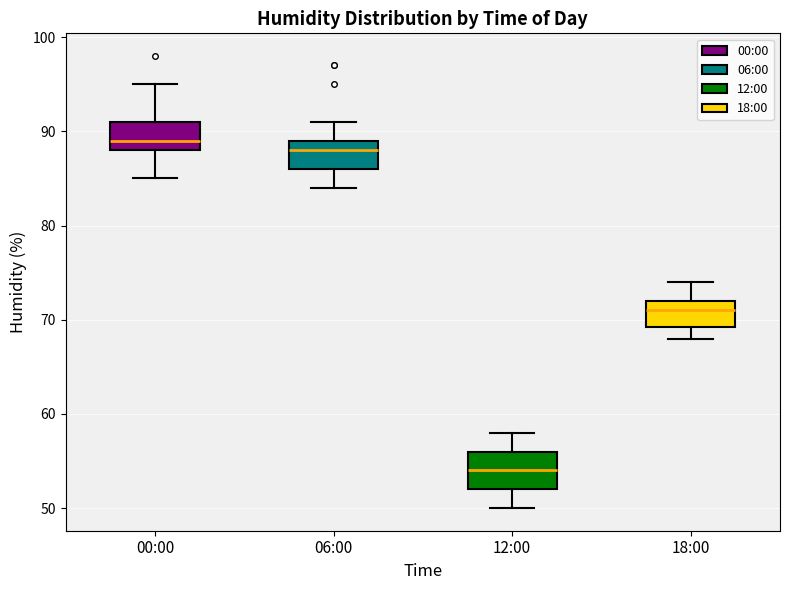

Reading left to right, transcribe this box plot: for each box, give where its median line is, the range the box spans, and where its two whiskers end, as read against the y-axis. The values are not printed on the chart, so give them approximately, as read against the axis.

00:00: median 89, box 88 to 91, whiskers 85 to 95
06:00: median 88, box 86 to 89, whiskers 84 to 91
12:00: median 54, box 52 to 56, whiskers 50 to 58
18:00: median 71, box 69 to 72, whiskers 68 to 74